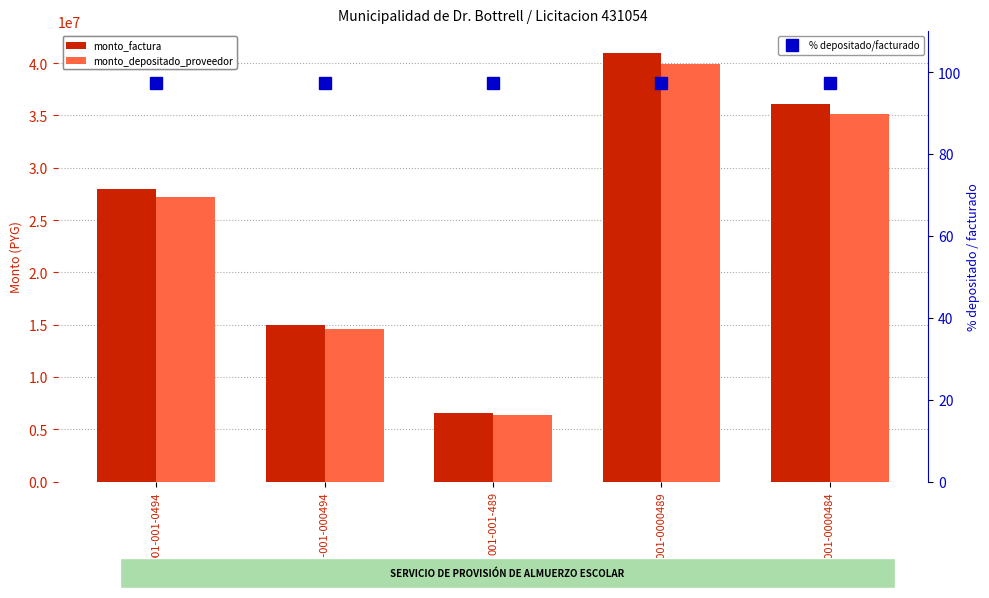

Reading left to right, transcribe all the data shown in this chart.

monto_factura: 28000000.0	15000000.0	6549400.0	41000000.0	36094200.0
monto_depositado_proveedor: 27236363.0	14590909.0	6370780.0	39881818.0	35109813.0
% depositado/facturado: 97.3	97.3	97.3	97.3	97.3